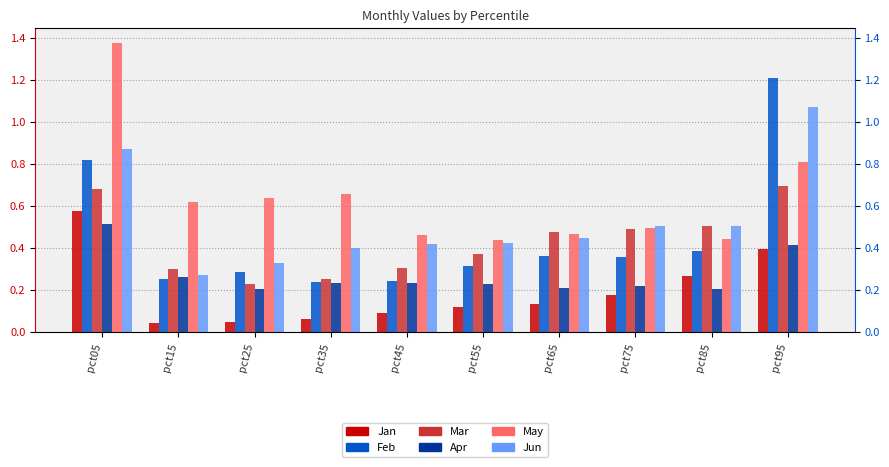

Rank the series by their maximum value, from highest to lowest.

May, Feb, Jun, Mar, Jan, Apr